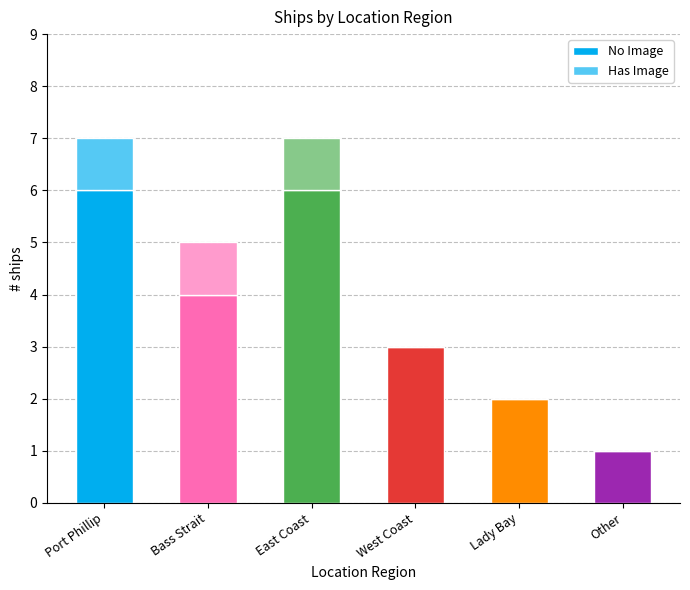

List the series in order of their peak value, lowest first.

Has Image, No Image